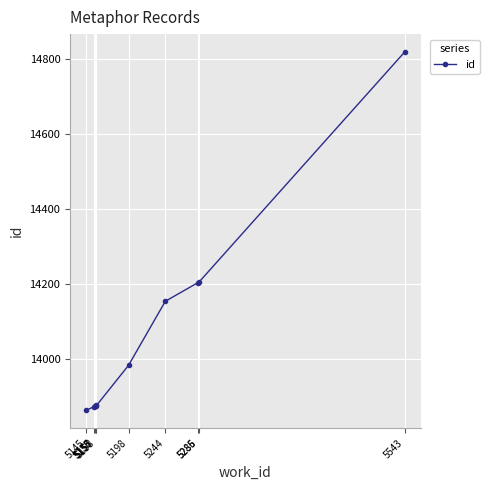

The chart shows a value of 13872 at 5155. True or false?

True